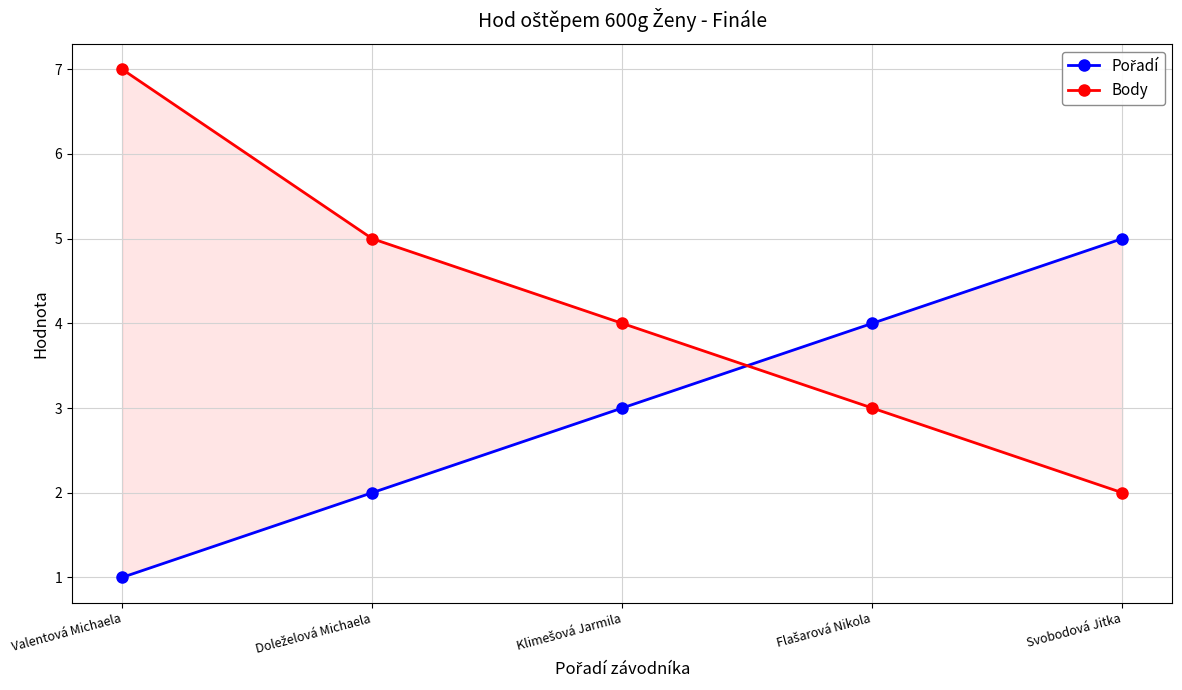

Which has a higher value, Valentová Michaela or Klimešová Jarmila?

Klimešová Jarmila